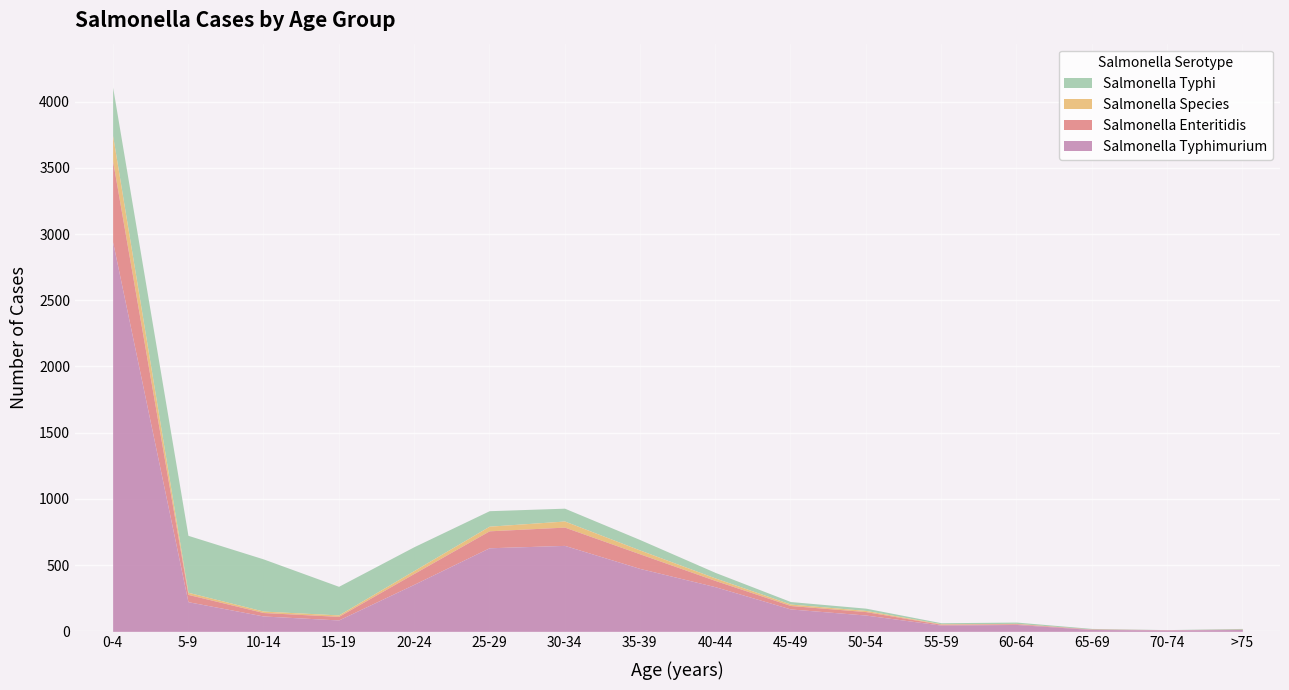

What is the label of the 6th point from the left?

25-29